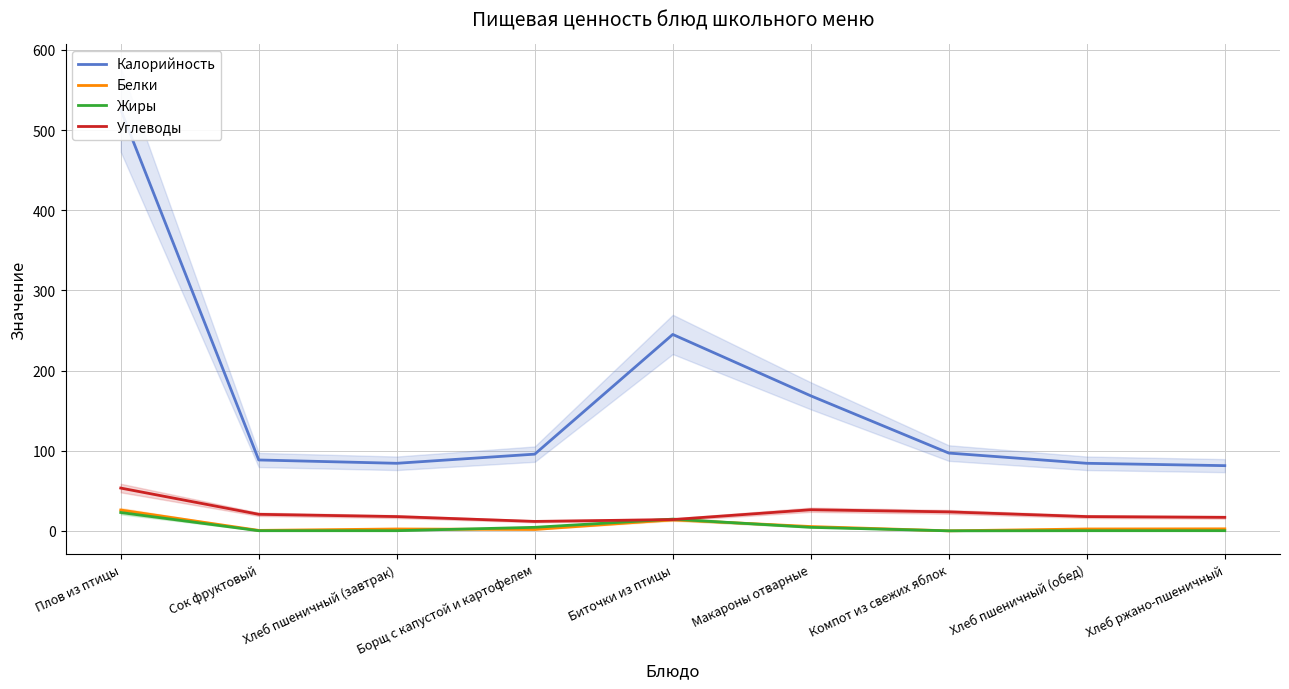

What is the total value across all series at Сок фруктовый?

110.3